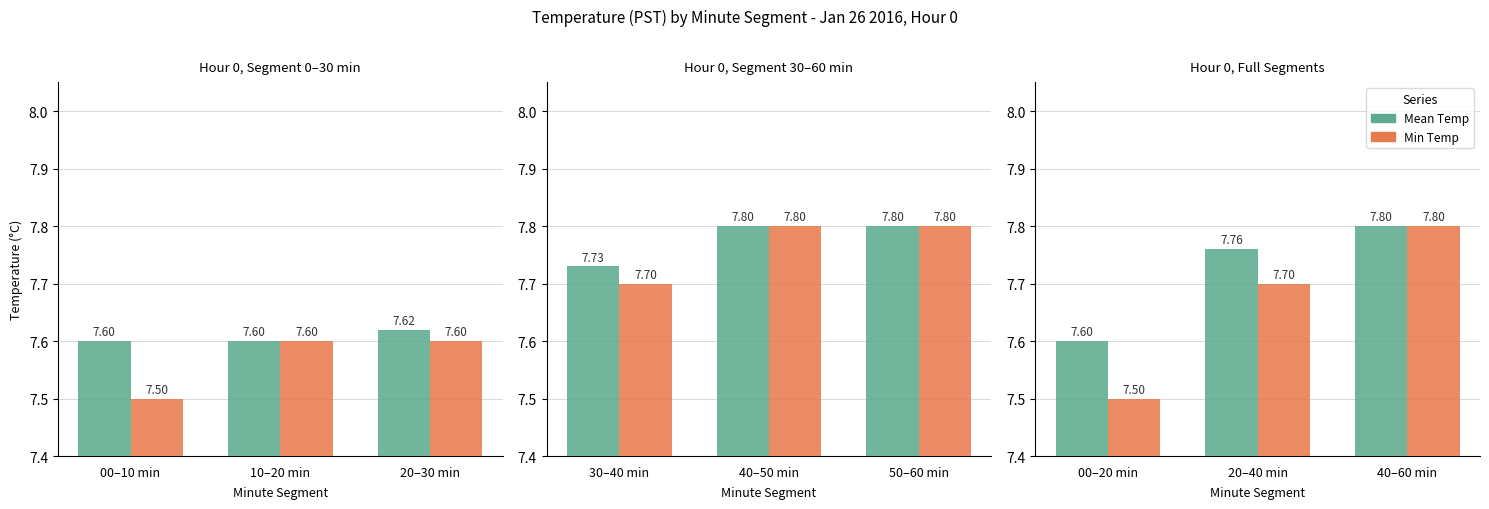

Rank the series by their maximum value, from highest to lowest.

Mean Temp, Min Temp